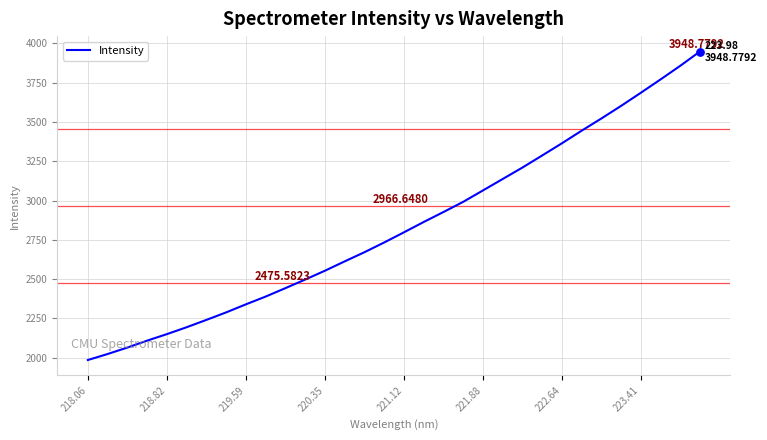

What is the difference between the maximum and minimum values?

1964.3